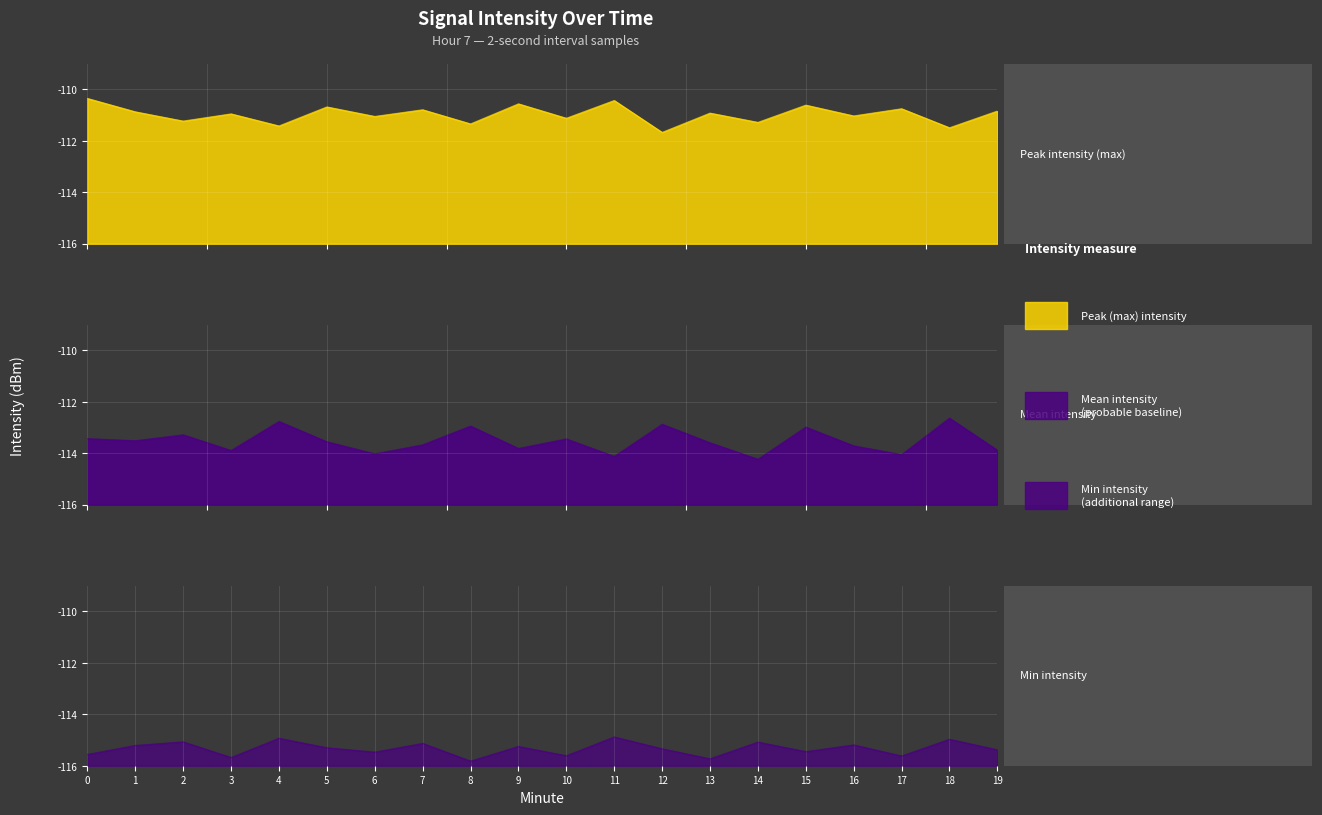

Reading right to left, transcribe all the data shown in this chart.

mean_intensity: 19=-113.9	18=-112.6	17=-114.0	16=-113.7	15=-113.0	14=-114.2	13=-113.6	12=-112.9	11=-114.1	10=-113.4	9=-113.8	8=-112.9	7=-113.7	6=-114.0	5=-113.5	4=-112.8	3=-113.9	2=-113.3	1=-113.5	0=-113.4
max_intensity: 19=-110.8	18=-111.5	17=-110.8	16=-111.0	15=-110.6	14=-111.3	13=-110.9	12=-111.7	11=-110.4	10=-111.1	9=-110.6	8=-111.3	7=-110.8	6=-111.0	5=-110.7	4=-111.4	3=-111.0	2=-111.2	1=-110.9	0=-110.3
min_intensity: 19=-115.4	18=-115.0	17=-115.6	16=-115.2	15=-115.5	14=-115.1	13=-115.7	12=-115.3	11=-114.9	10=-115.6	9=-115.2	8=-115.8	7=-115.1	6=-115.5	5=-115.3	4=-114.9	3=-115.7	2=-115.1	1=-115.2	0=-115.6